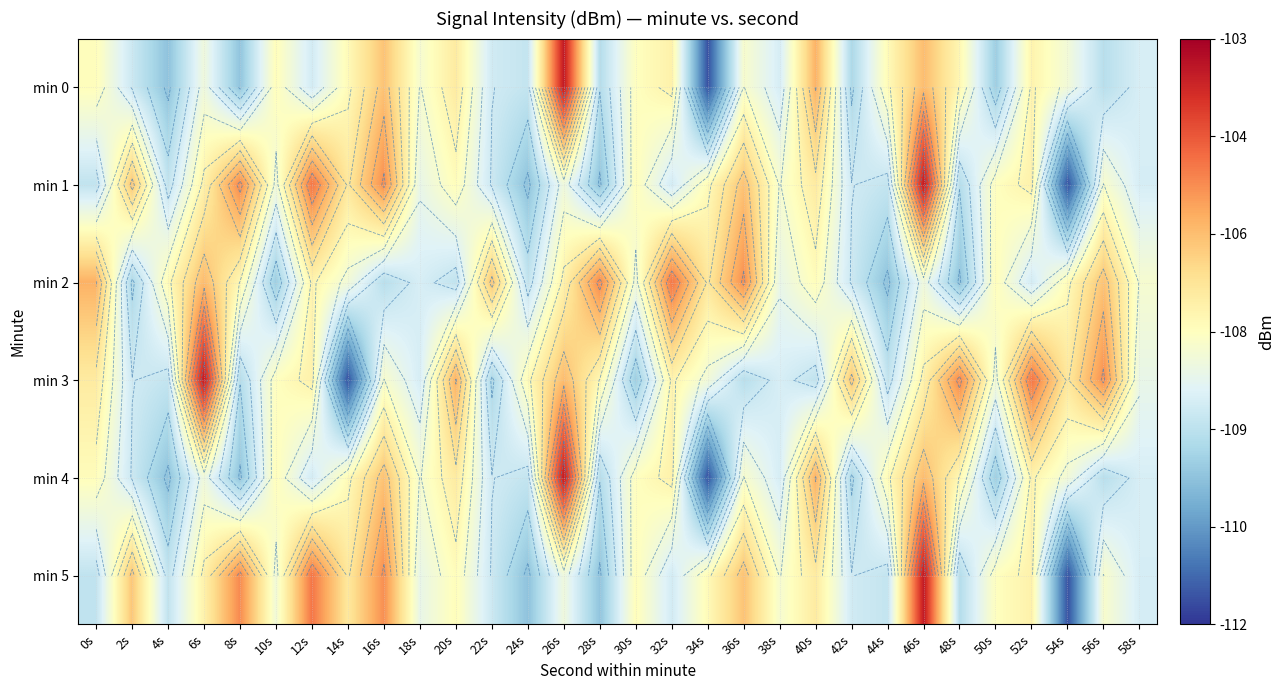

At which label does min 5 first exceed -107?

2s